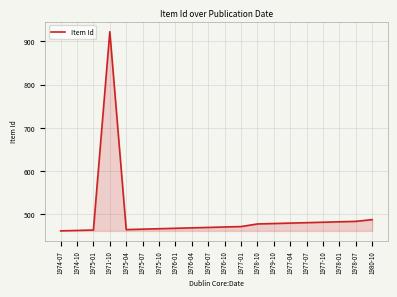

At which label is the value closest to 692?

1980-10